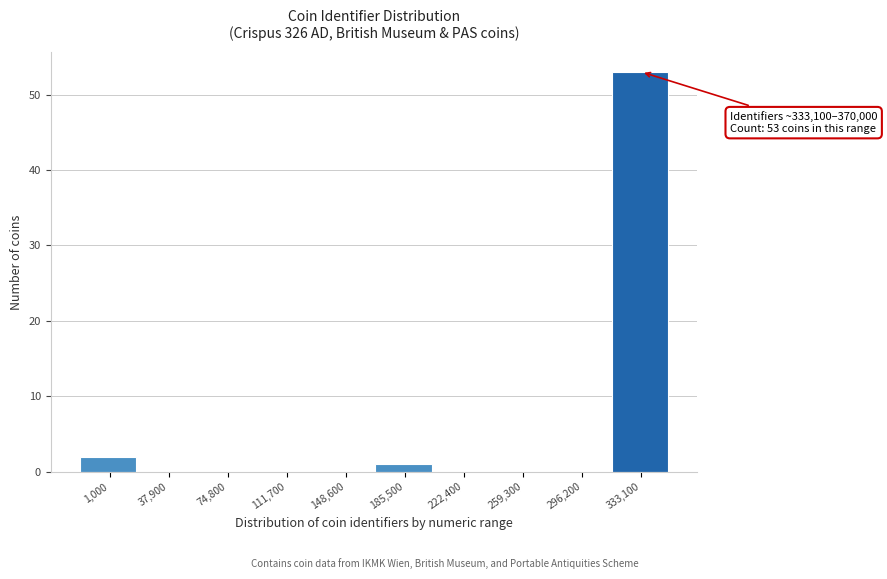

Reading left to right, transcribe all the data shown in this chart.

1,000=2	37,900=0	74,800=0	111,700=0	148,600=0	185,500=1	222,400=0	259,300=0	296,200=0	333,100=53